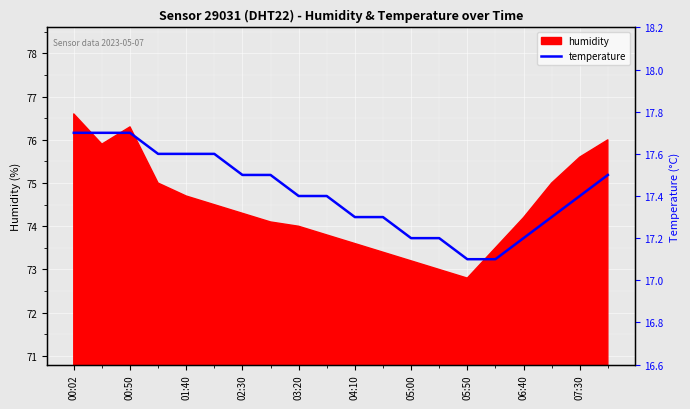

The value of humidity at 00:50 is 102.6. True or false?

False